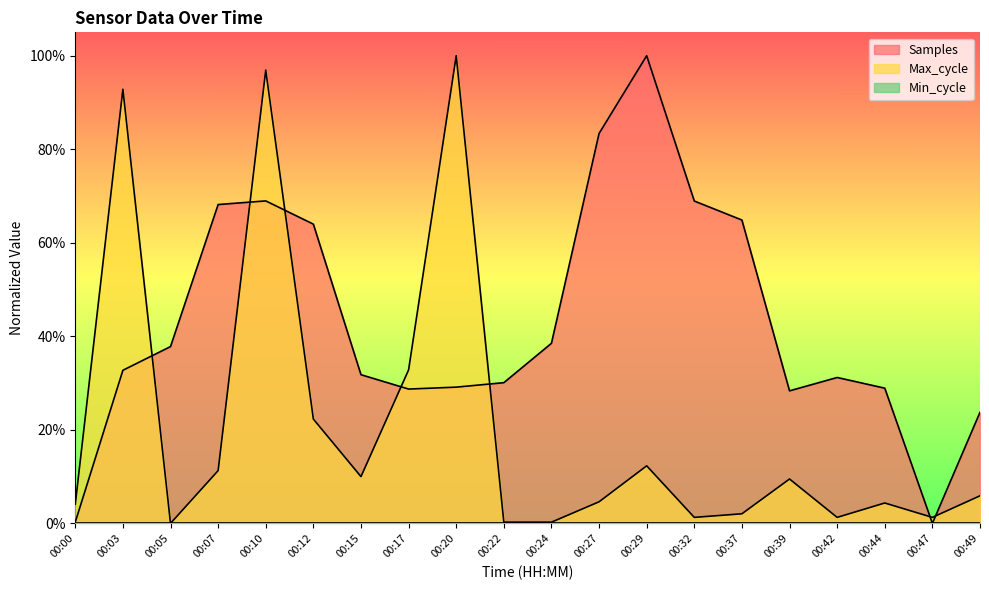

At which category does Max_cycle reach its first local peak?

00:03